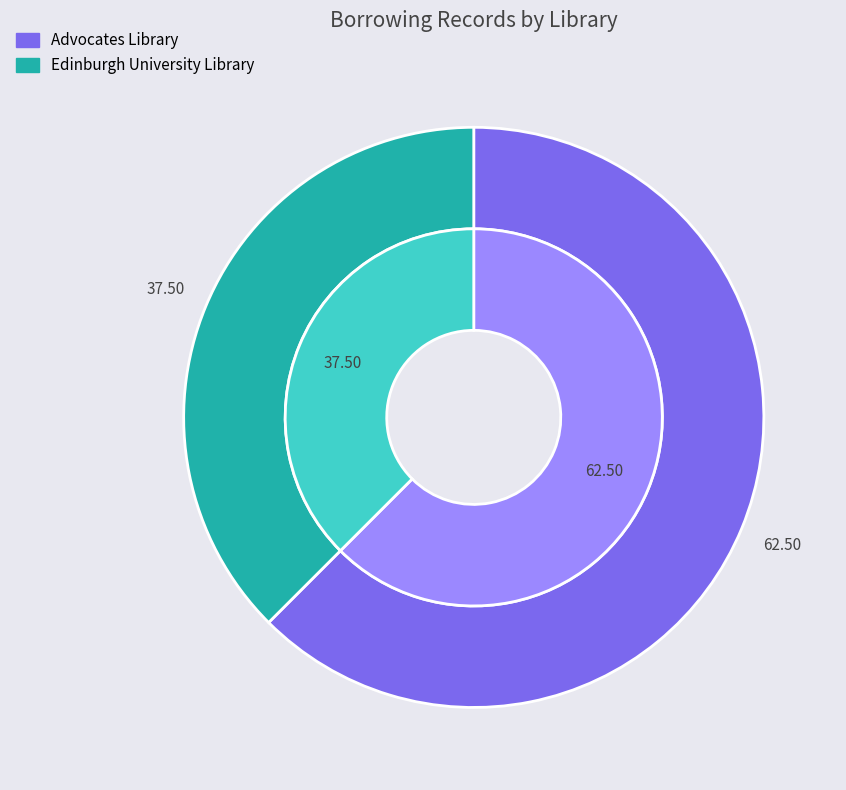

How many segments does this pie chart have?

2